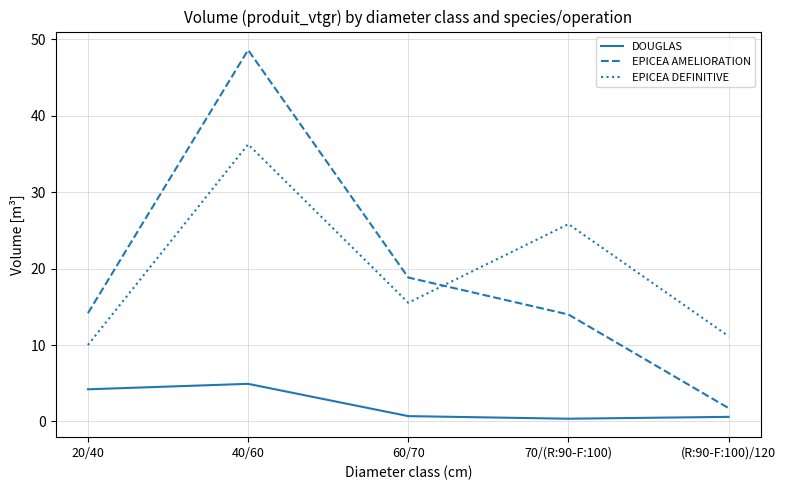

Is it true that EPICEA DEFINITIVE equals 10.0 at 20/40?

True